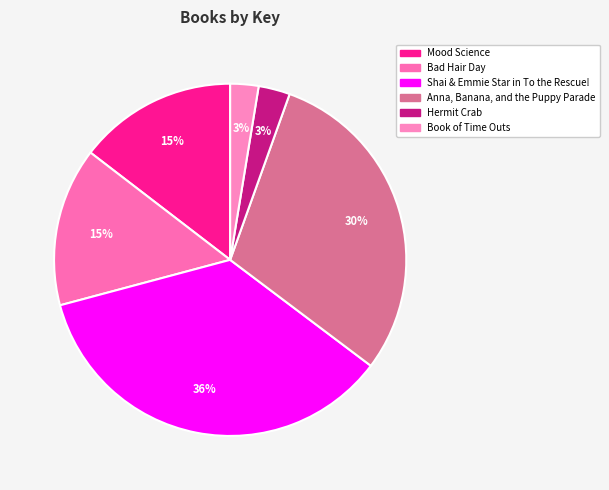

How many segments does this pie chart have?

6